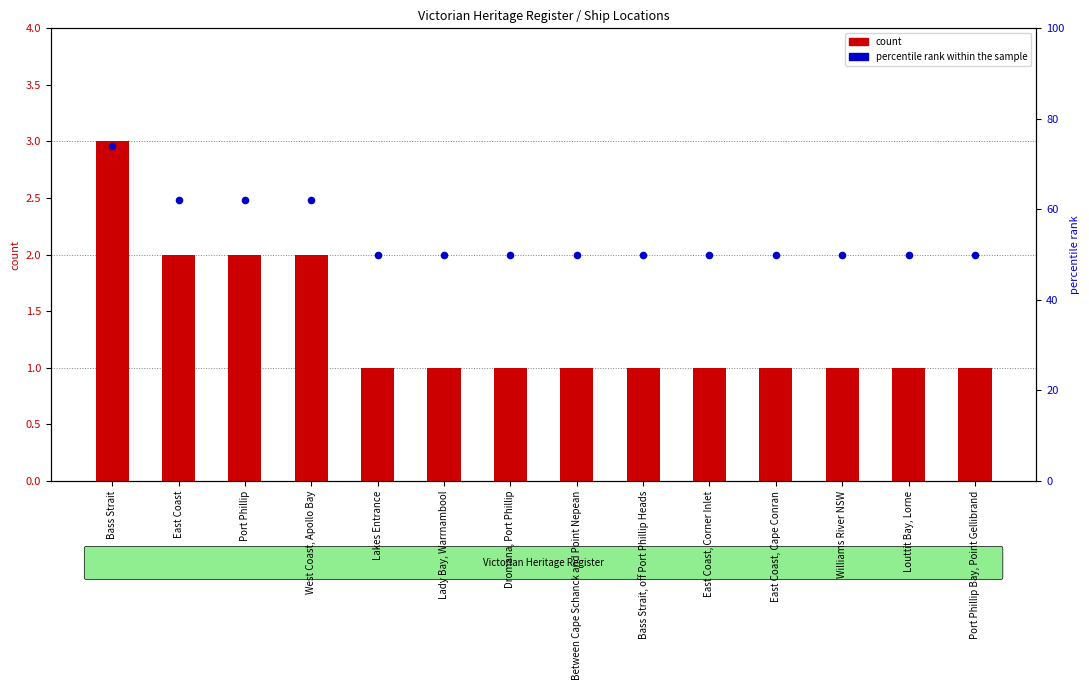

Which series has the largest total across all categories?

percentile rank within the sample